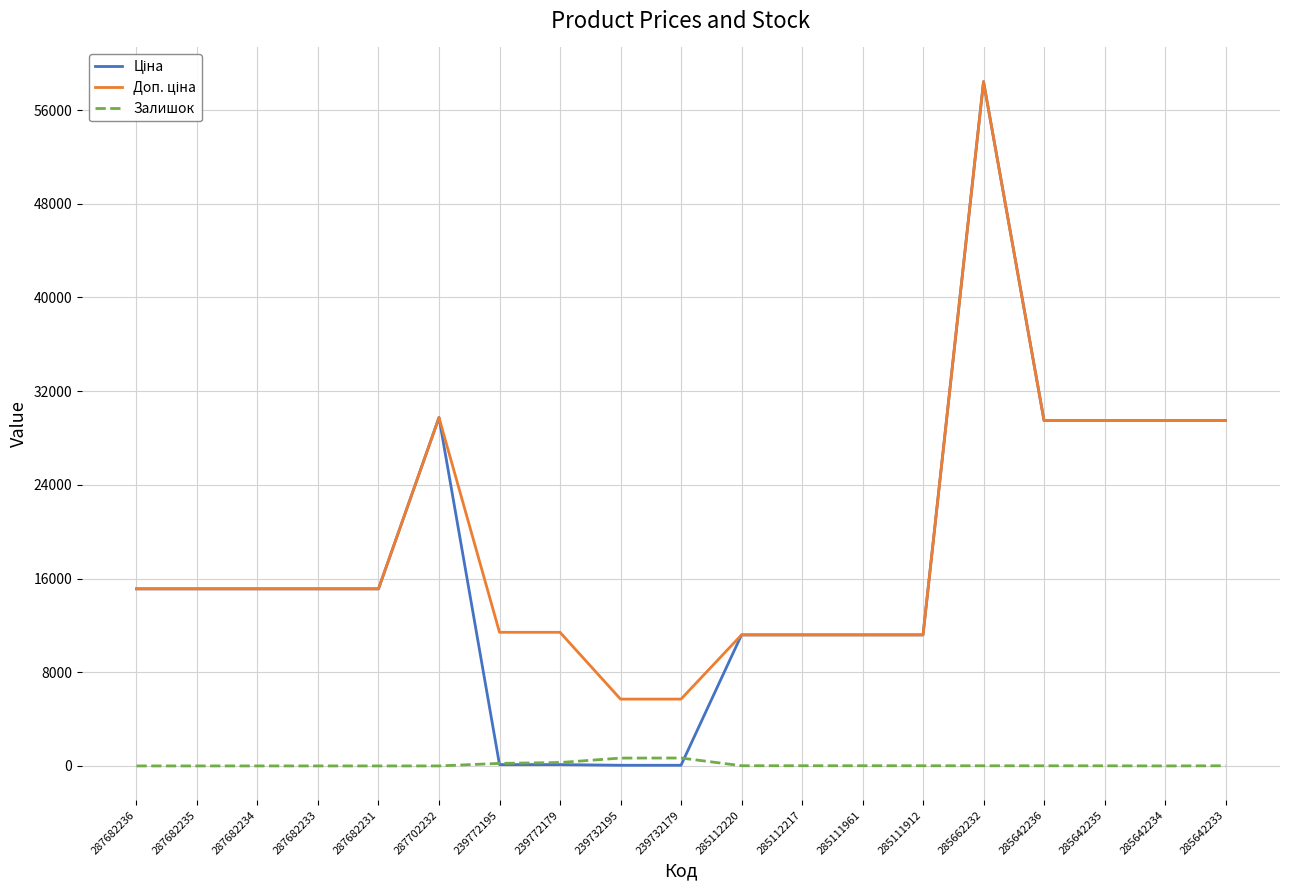

What is the maximum value shown in the chart?

58426.5